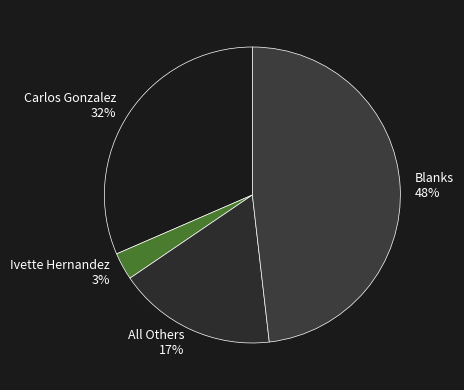

Approximately how many times larger is the value at Ivette Hernandez compared to Carlos Gonzalez?

0.1